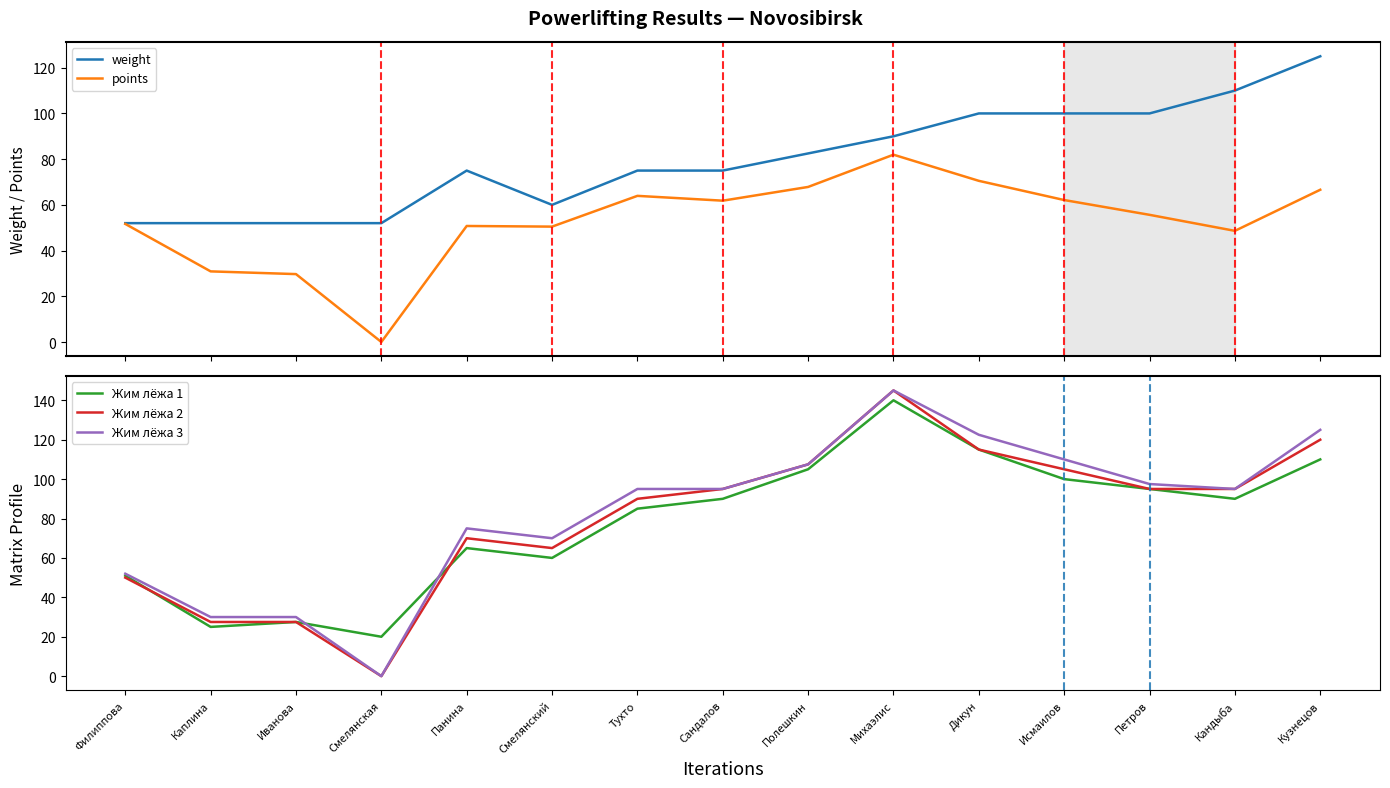

How many lines are shown in the chart?

5